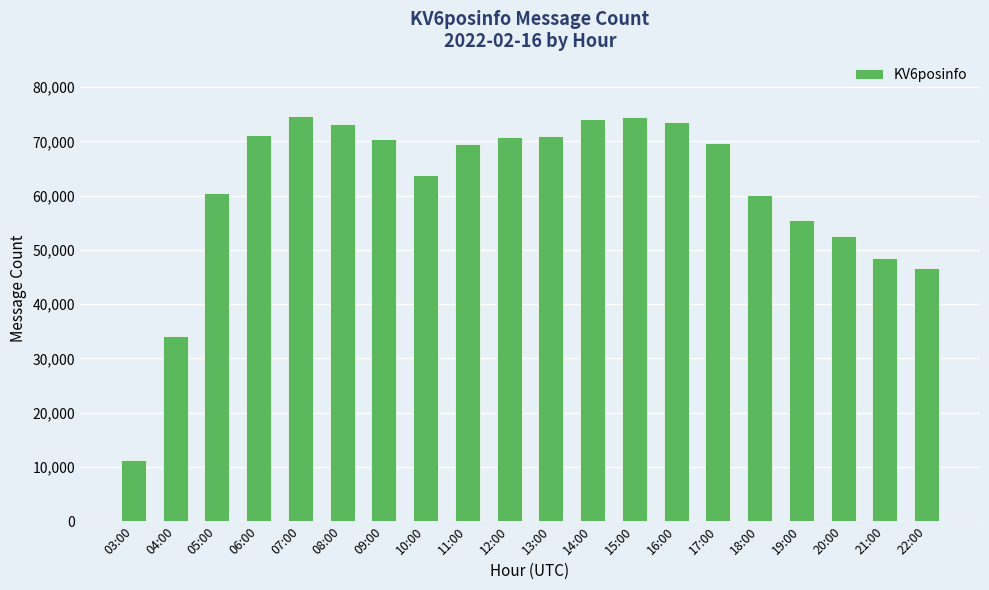

What is the change in value from 06:00 to 15:00?

+3254